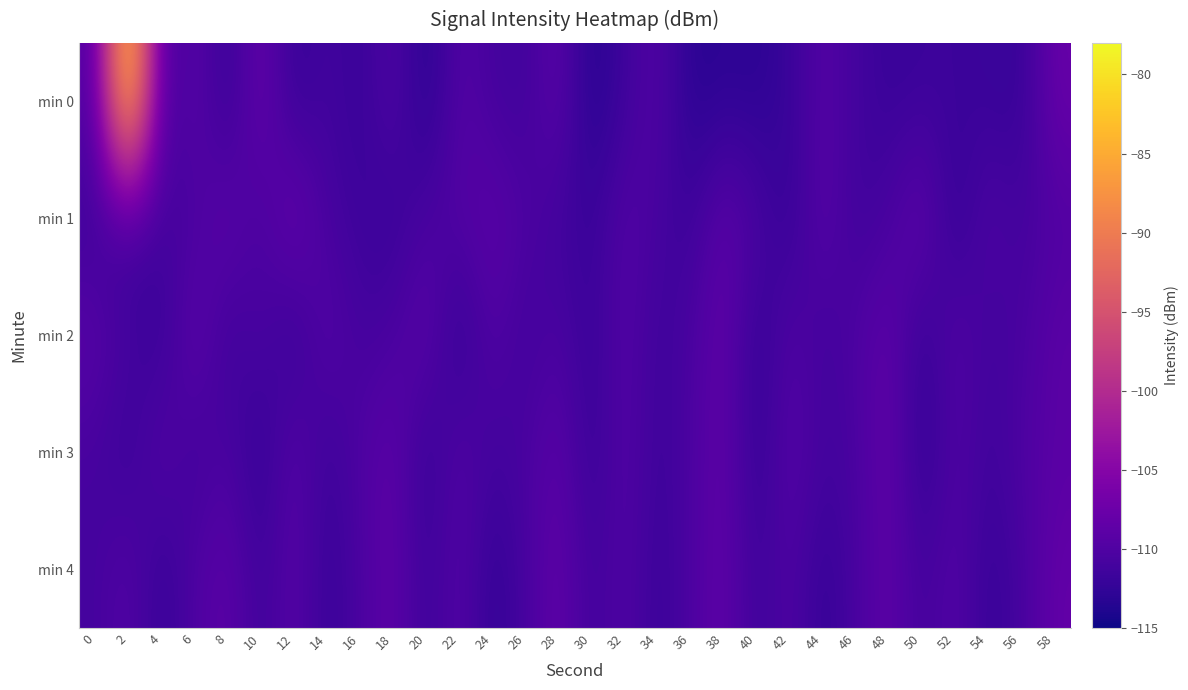

At 44, list the series in order from smallest to largest.

min 4, min 2, min 3, min 0, min 1